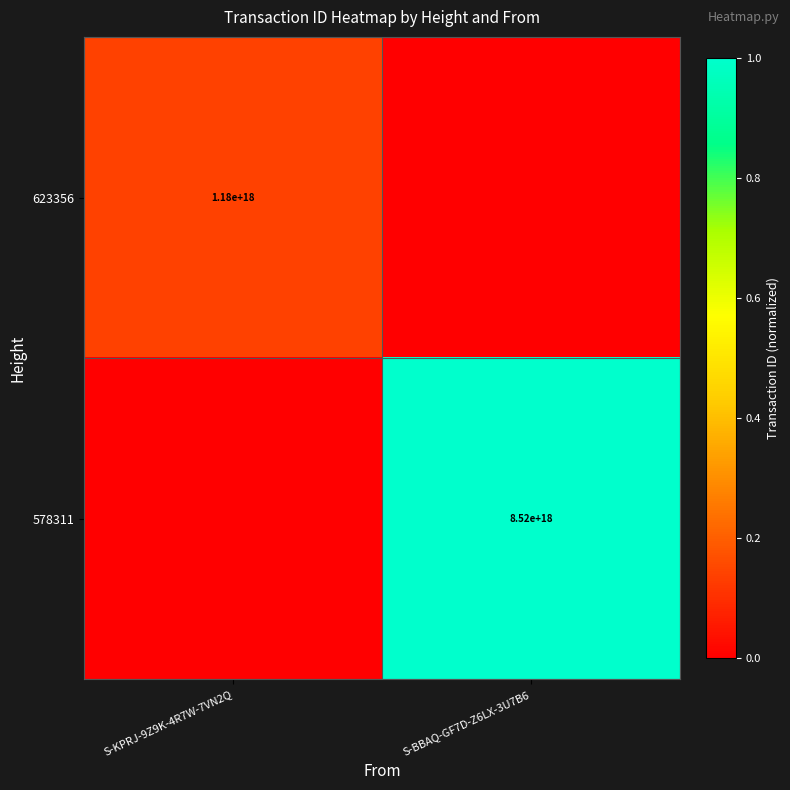

Which category has the highest value across all series?

S-BBAQ-GF7D-Z6LX-3U7B6